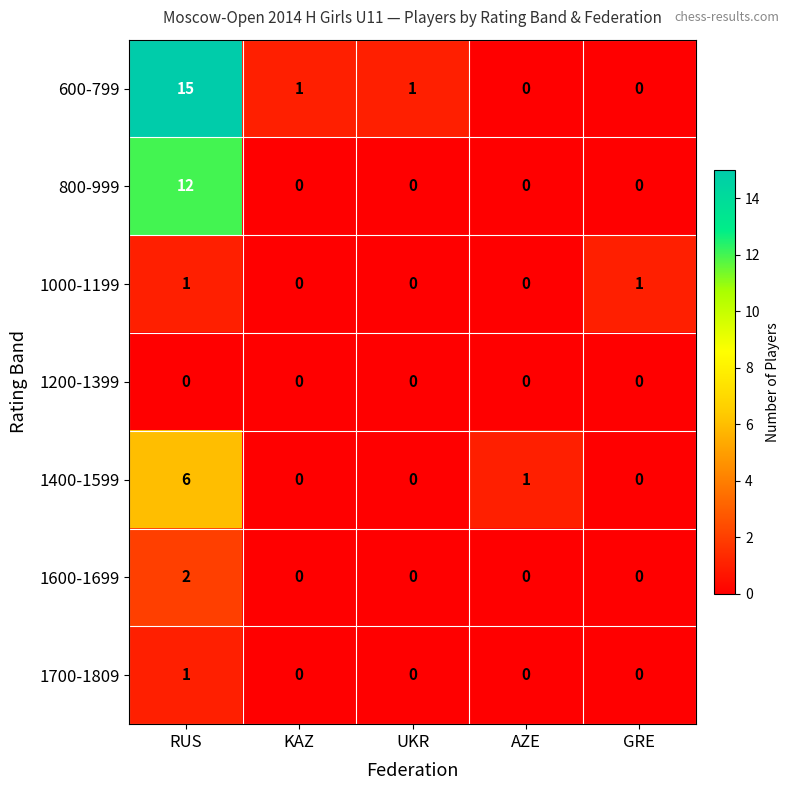

What is the difference between the maximum and second lowest values in the 1400-1599 series?

6